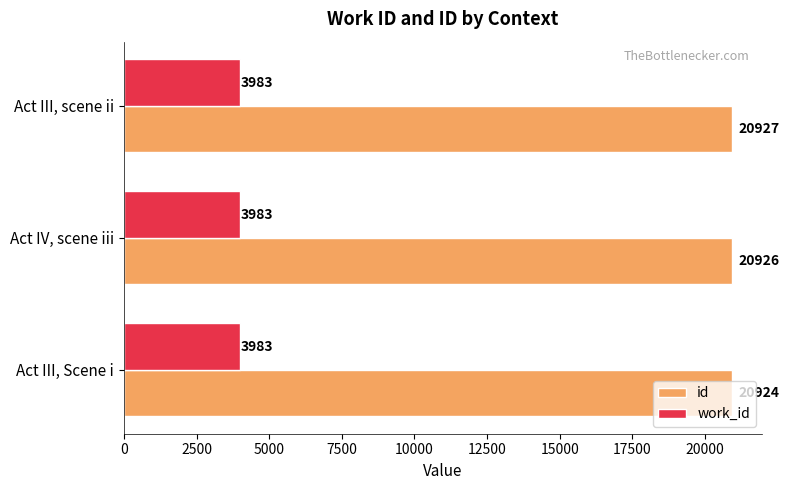

Count the number of data series in this chart.

2